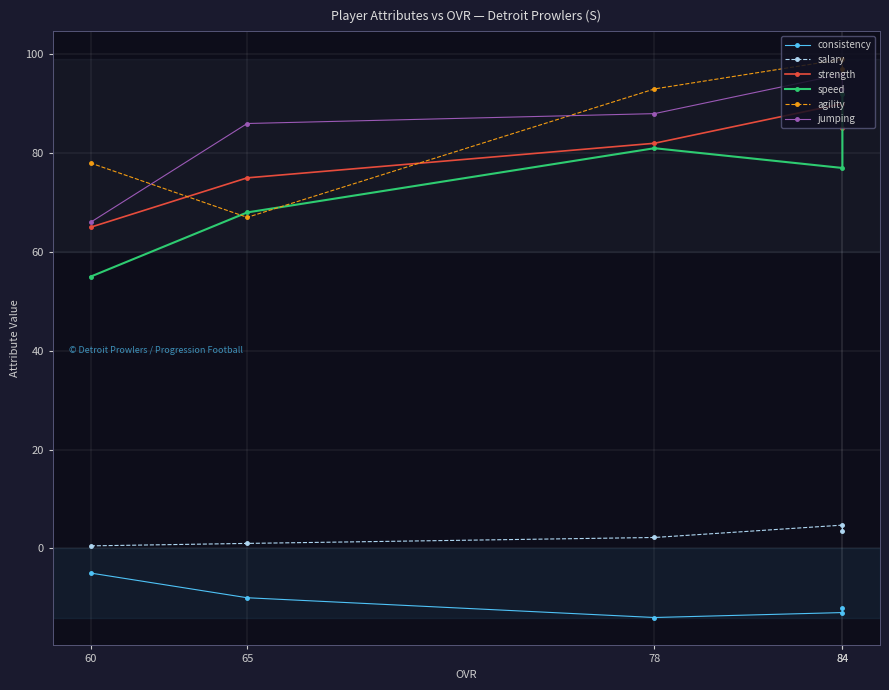

At 78, list the series in order from largest to smallest.

agility, jumping, strength, speed, salary, consistency